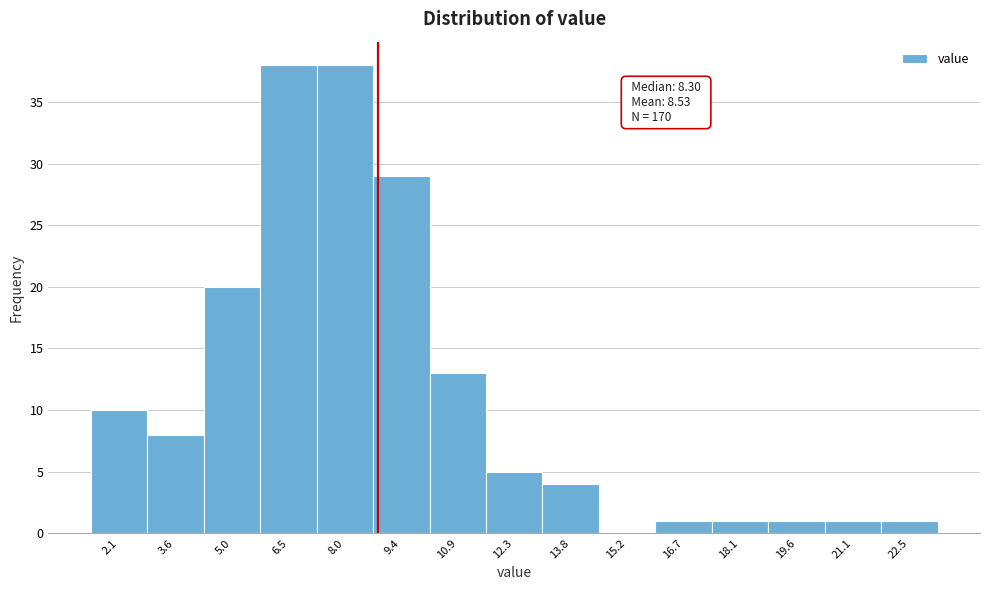

Reading right to left, what are all the values shown in this chart?

22.5=1	21.1=1	19.6=1	18.1=1	16.7=1	15.2=0	13.8=4	12.3=5	10.9=13	9.4=29	8.0=38	6.5=38	5.0=20	3.6=8	2.1=10